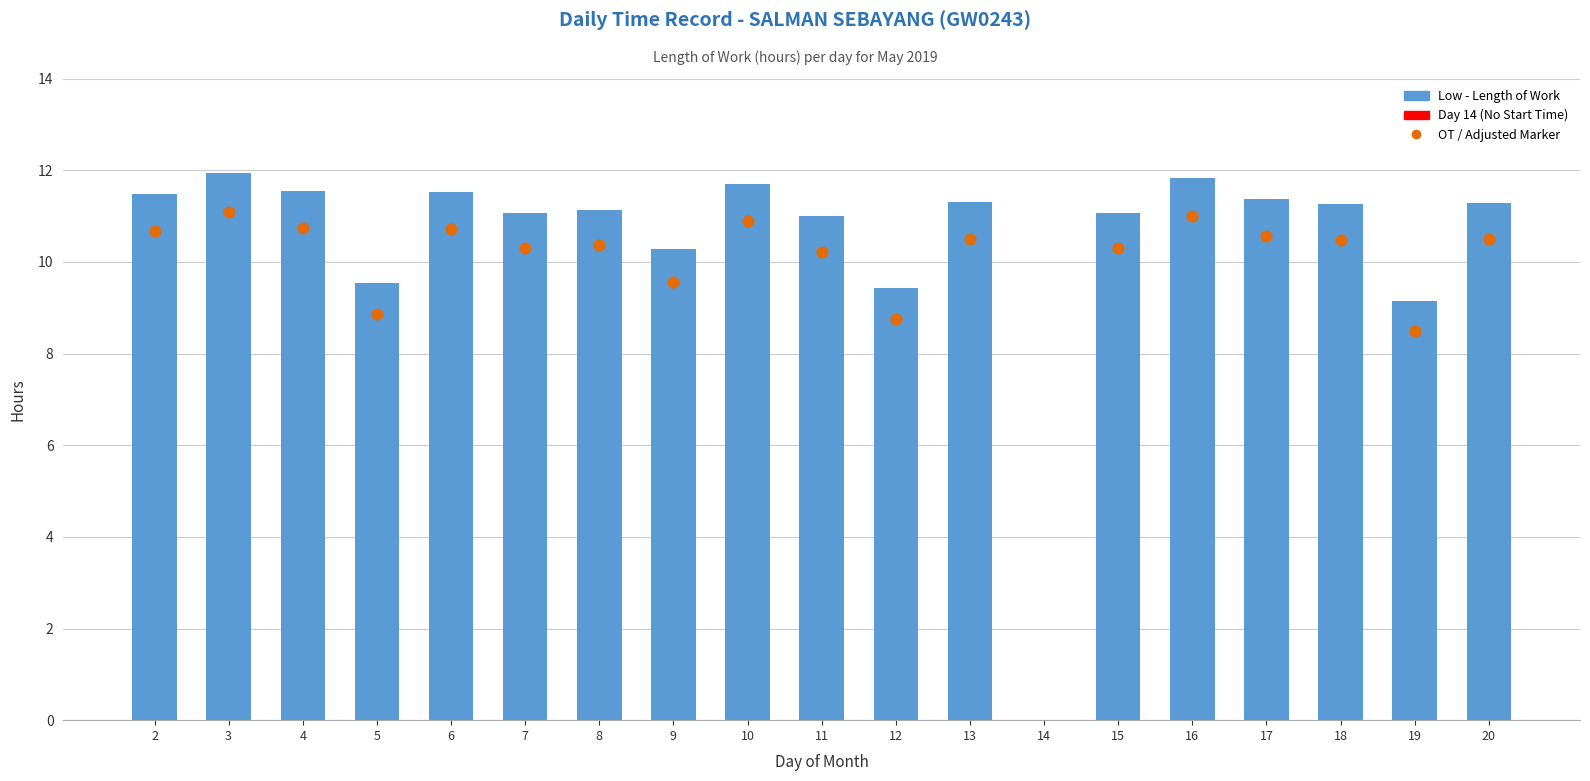

What is the ratio of the value at 2 to the value at 17?

1.0